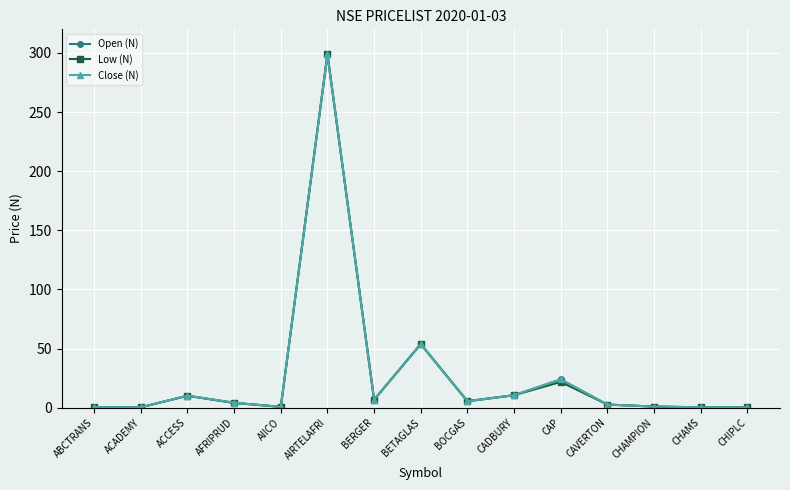

What value does the Open (N) series have at AIRTELAFRI?

298.9